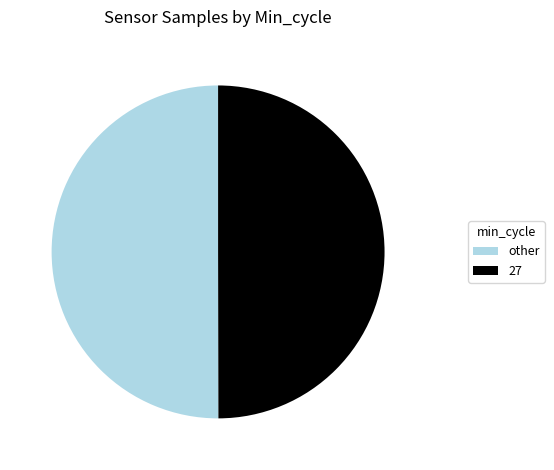

What is the ratio of the value at other to the value at 27?

1.0